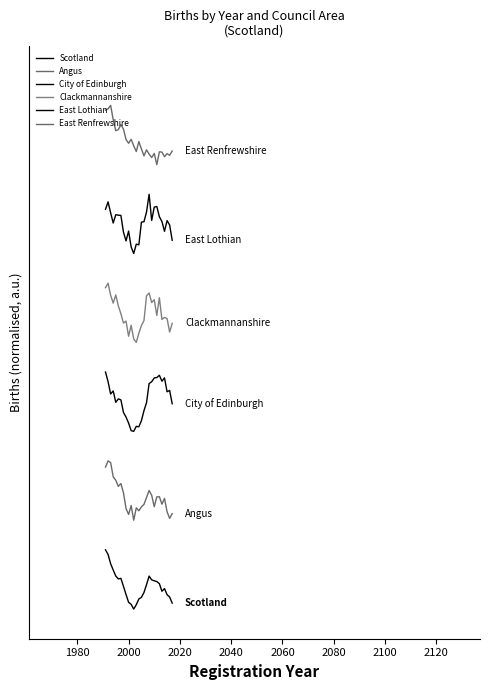

Does the chart display data point markers on the line(s)?

No